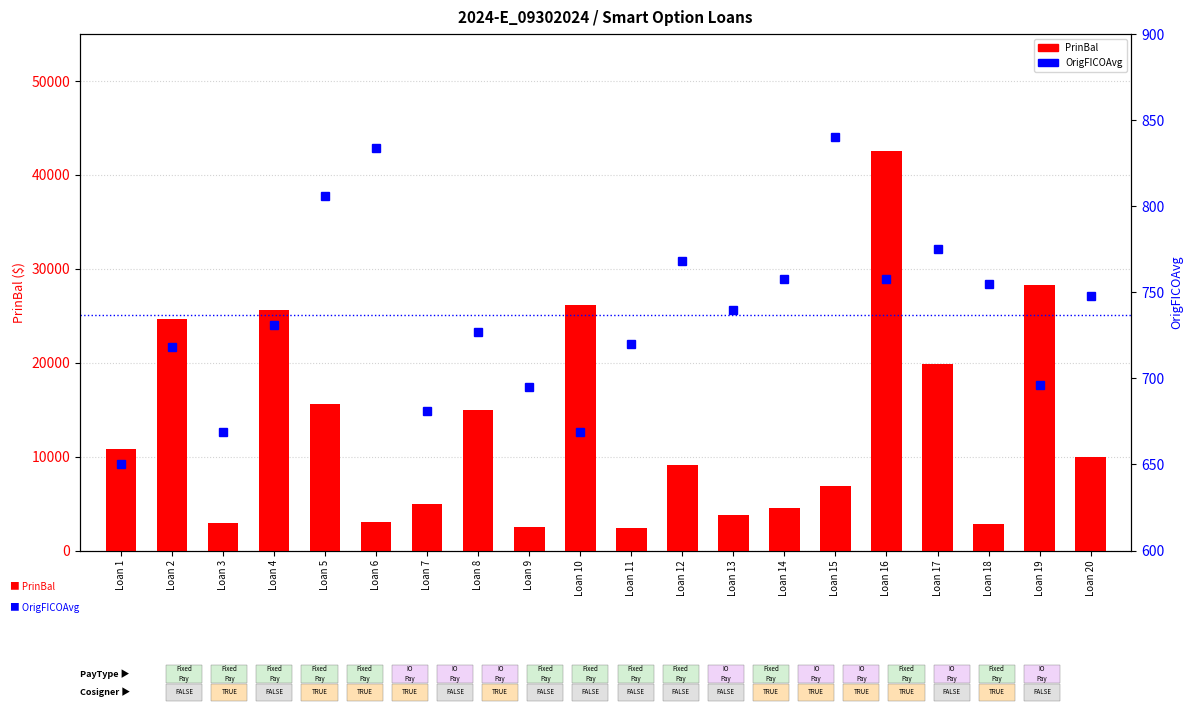

What is the maximum value for PrinBal?

42541.8